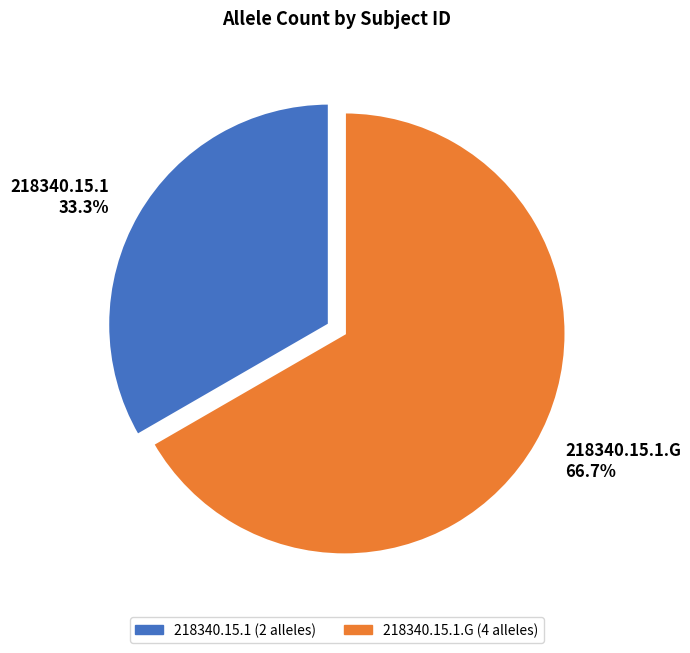

What percentage is the 218340.15.1.G slice, to the nearest percent?

67%